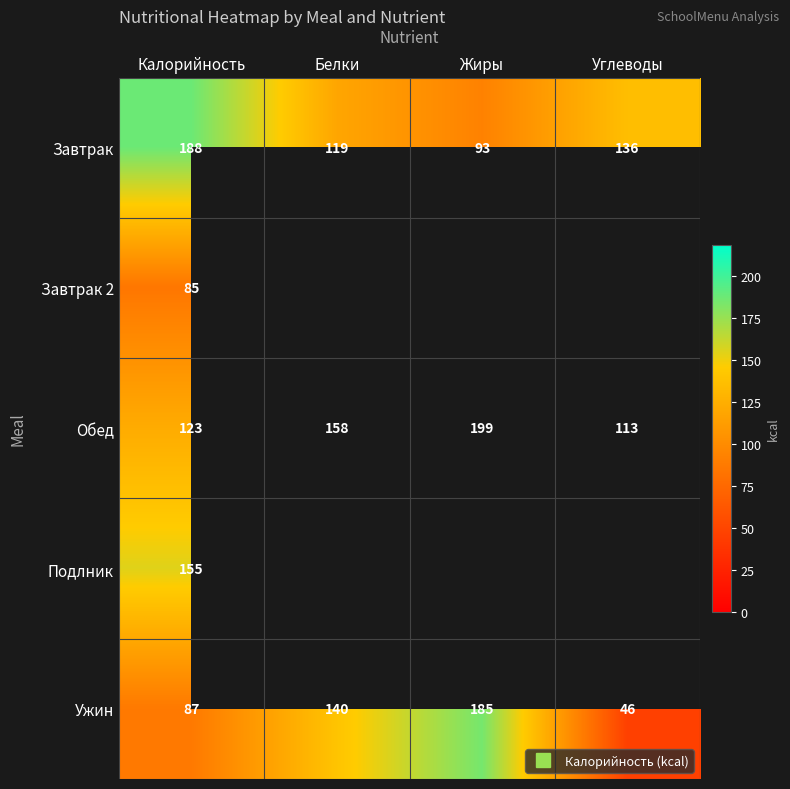

What is the greatest value displayed?

199.0